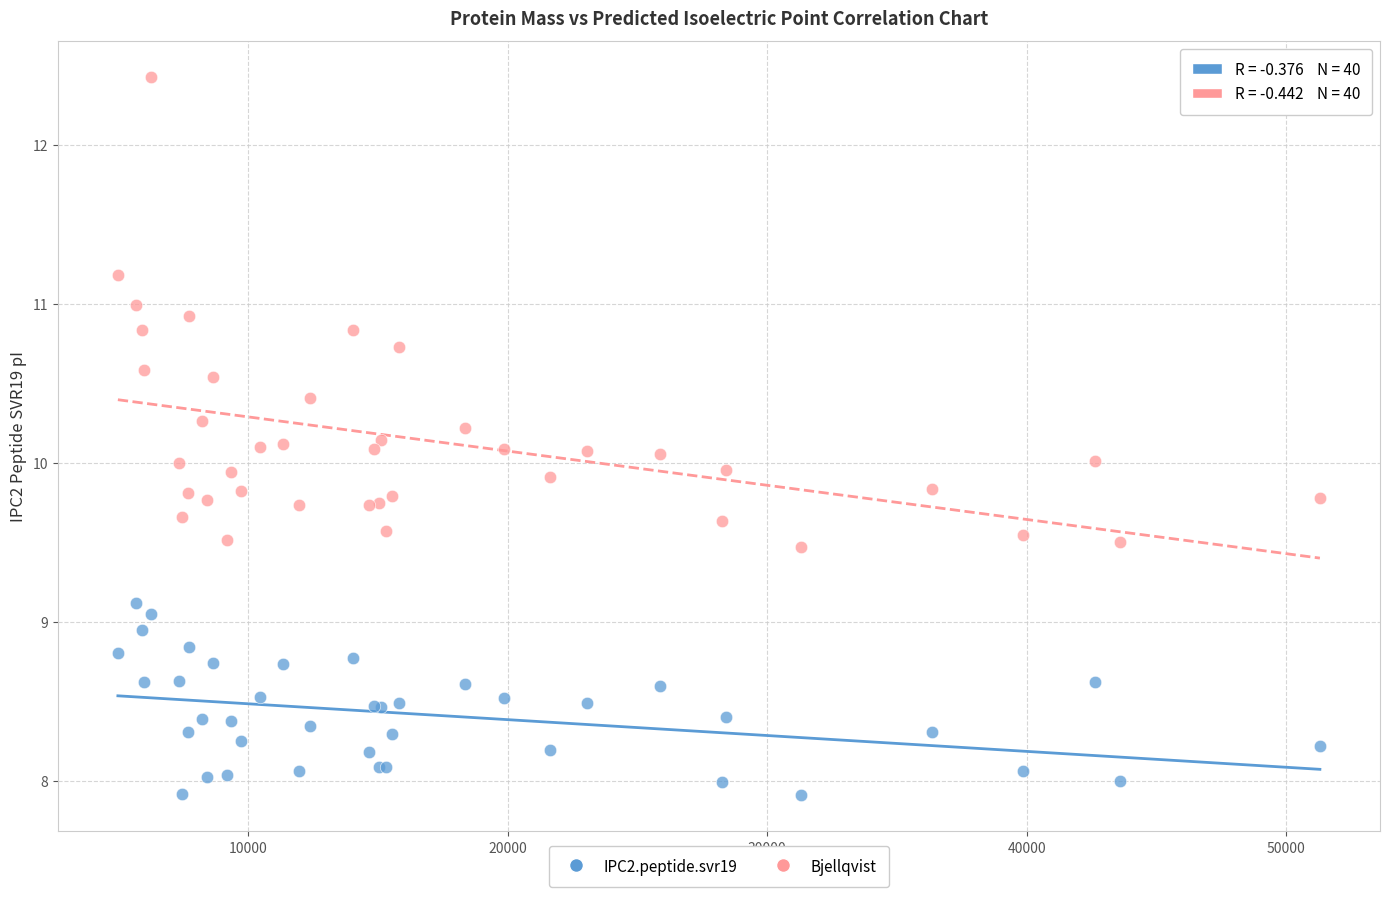

Which series has the largest Y range (max minus min)?

Bjellqvist